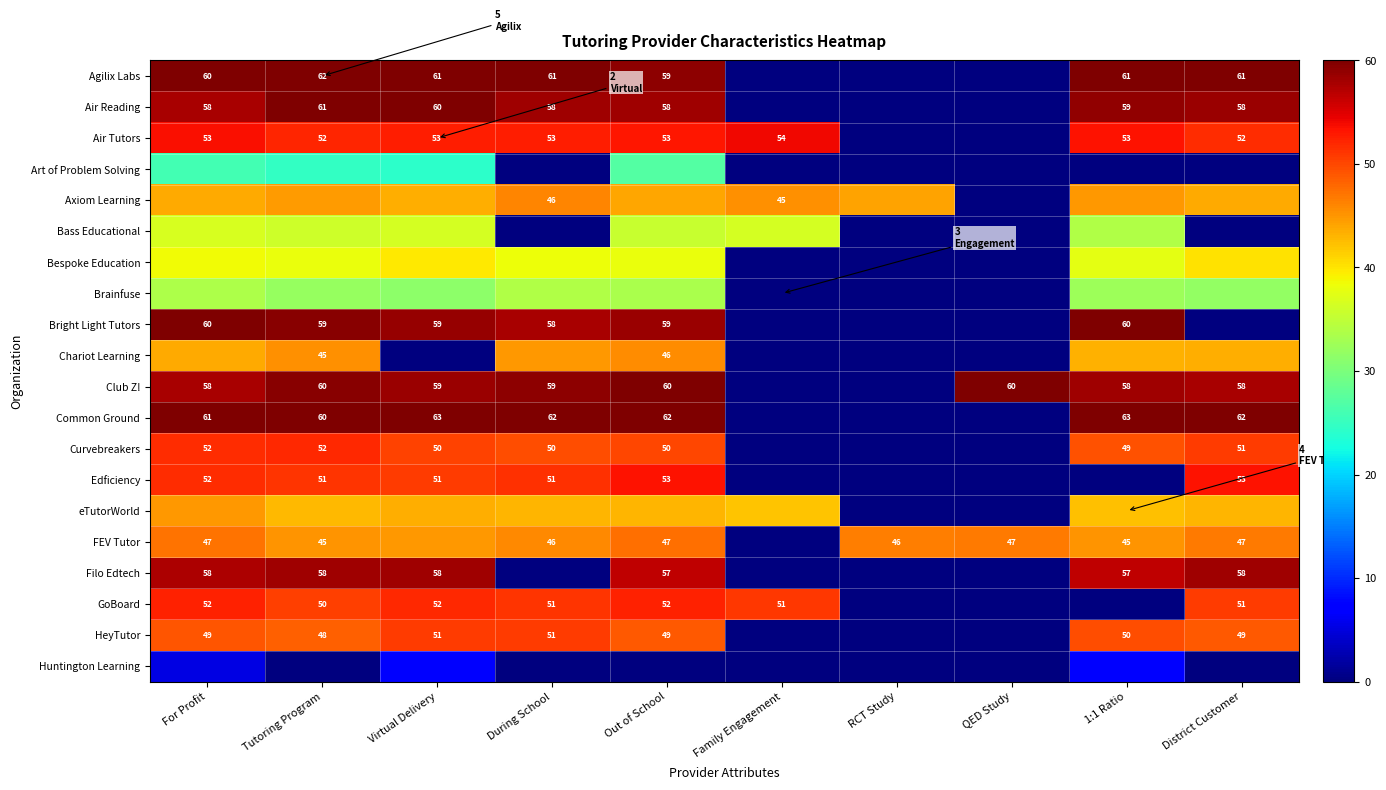

Is the value of HeyTutor at Virtual Delivery greater than the value of Agilix Labs at For Profit?

No